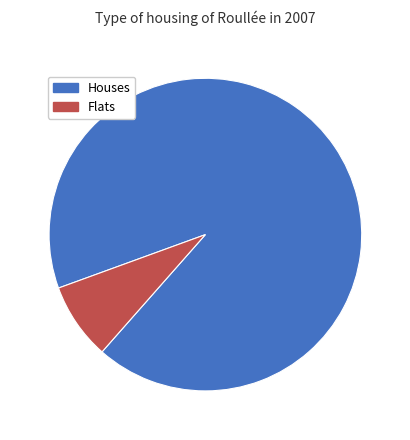

True or false: Flats accounts for 8% of the total.

True